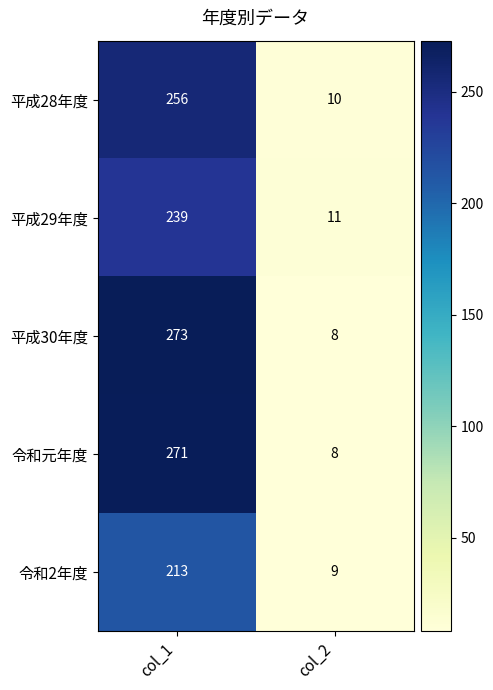

Which category has the lowest value across all series?

col_2